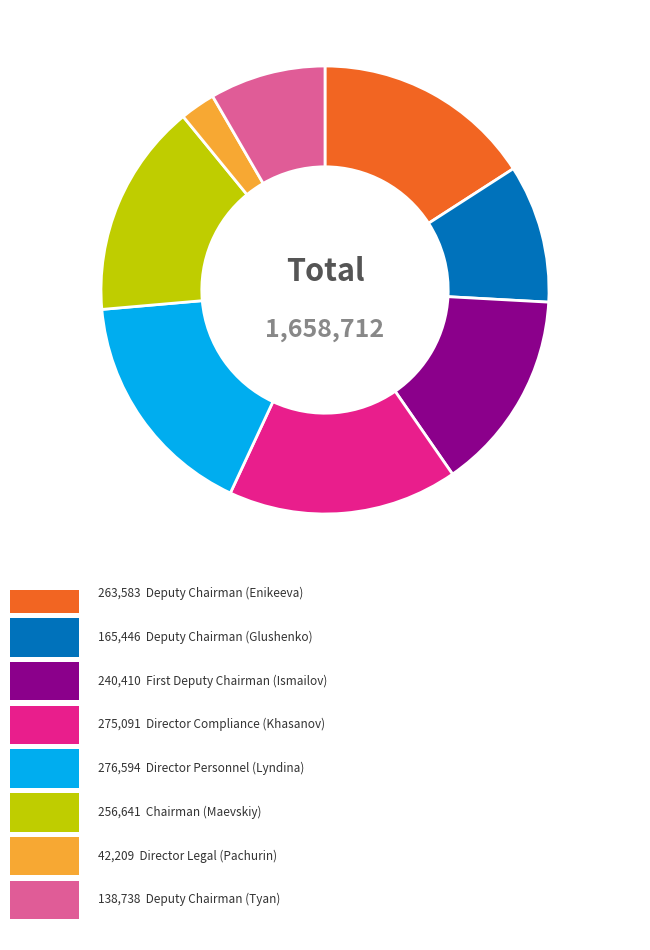

Is there any slice that represents more than half of the pie?

No